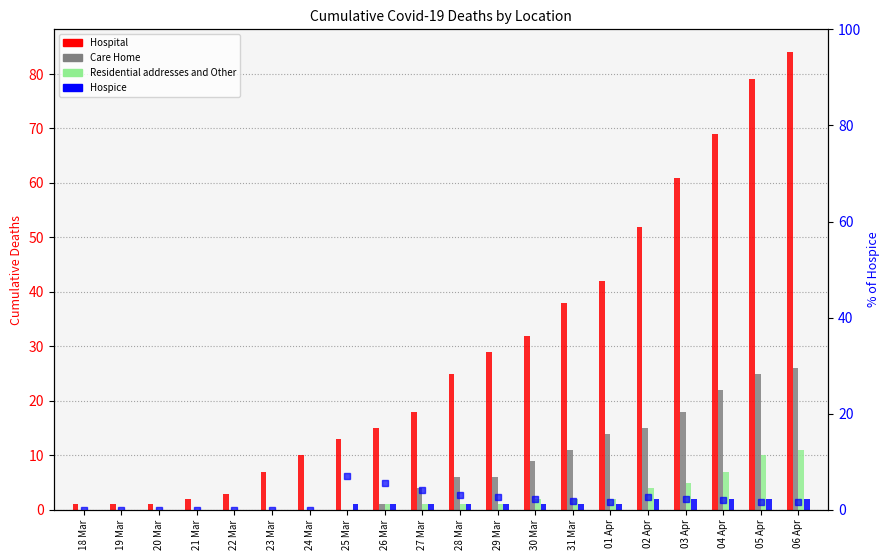

Reading left to right, what are all the values shown in this chart?

Hospital: 18 Mar=1.0	19 Mar=1.0	20 Mar=1.0	21 Mar=2.0	22 Mar=3.0	23 Mar=7.0	24 Mar=10.0	25 Mar=13.0	26 Mar=15.0	27 Mar=18.0	28 Mar=25.0	29 Mar=29.0	30 Mar=32.0	31 Mar=38.0	01 Apr=42.0	02 Apr=52.0	03 Apr=61.0	04 Apr=69.0	05 Apr=79.0	06 Apr=84.0
Care Home: 18 Mar=0.0	19 Mar=0.0	20 Mar=0.0	21 Mar=0.0	22 Mar=0.0	23 Mar=0.0	24 Mar=0.0	25 Mar=0.0	26 Mar=1.0	27 Mar=4.0	28 Mar=6.0	29 Mar=6.0	30 Mar=9.0	31 Mar=11.0	01 Apr=14.0	02 Apr=15.0	03 Apr=18.0	04 Apr=22.0	05 Apr=25.0	06 Apr=26.0
Residential addresses and Other: 18 Mar=0.0	19 Mar=0.0	20 Mar=0.0	21 Mar=0.0	22 Mar=0.0	23 Mar=0.0	24 Mar=0.0	25 Mar=0.0	26 Mar=1.0	27 Mar=1.0	28 Mar=1.0	29 Mar=1.0	30 Mar=2.0	31 Mar=2.0	01 Apr=2.0	02 Apr=4.0	03 Apr=5.0	04 Apr=7.0	05 Apr=10.0	06 Apr=11.0
Hospice: 18 Mar=0.0	19 Mar=0.0	20 Mar=0.0	21 Mar=0.0	22 Mar=0.0	23 Mar=0.0	24 Mar=0.0	25 Mar=1.0	26 Mar=1.0	27 Mar=1.0	28 Mar=1.0	29 Mar=1.0	30 Mar=1.0	31 Mar=1.0	01 Apr=1.0	02 Apr=2.0	03 Apr=2.0	04 Apr=2.0	05 Apr=2.0	06 Apr=2.0
Hospice %: 18 Mar=0.0	19 Mar=0.0	20 Mar=0.0	21 Mar=0.0	22 Mar=0.0	23 Mar=0.0	24 Mar=0.0	25 Mar=7.1	26 Mar=5.6	27 Mar=4.2	28 Mar=3.0	29 Mar=2.7	30 Mar=2.3	31 Mar=1.9	01 Apr=1.7	02 Apr=2.7	03 Apr=2.3	04 Apr=2.0	05 Apr=1.7	06 Apr=1.6